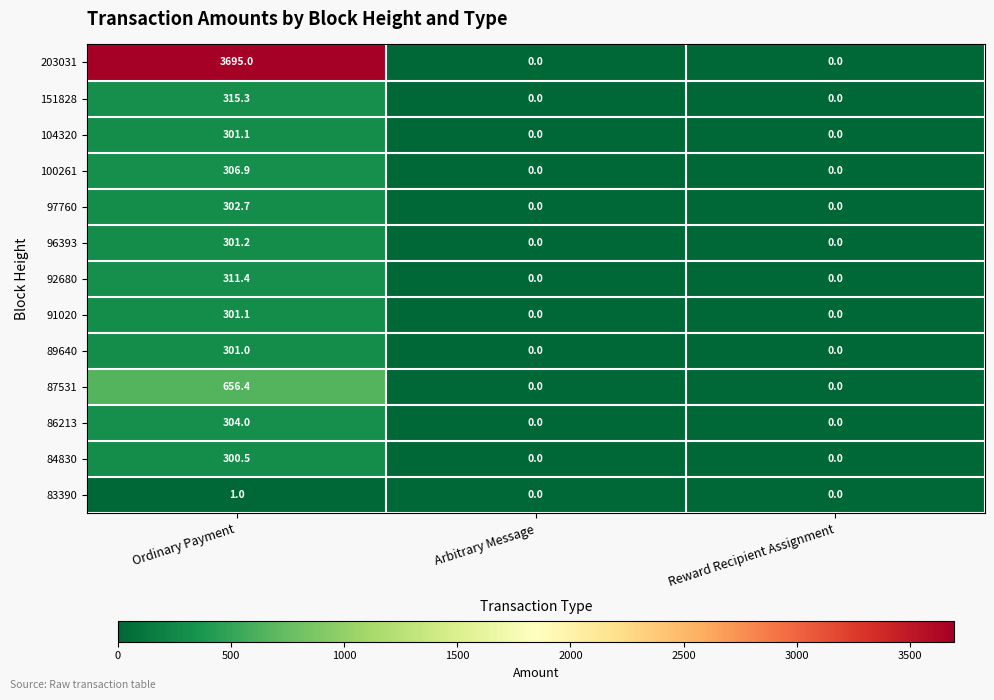

What is the spread (max minus min) of values at Ordinary Payment?

3694.0